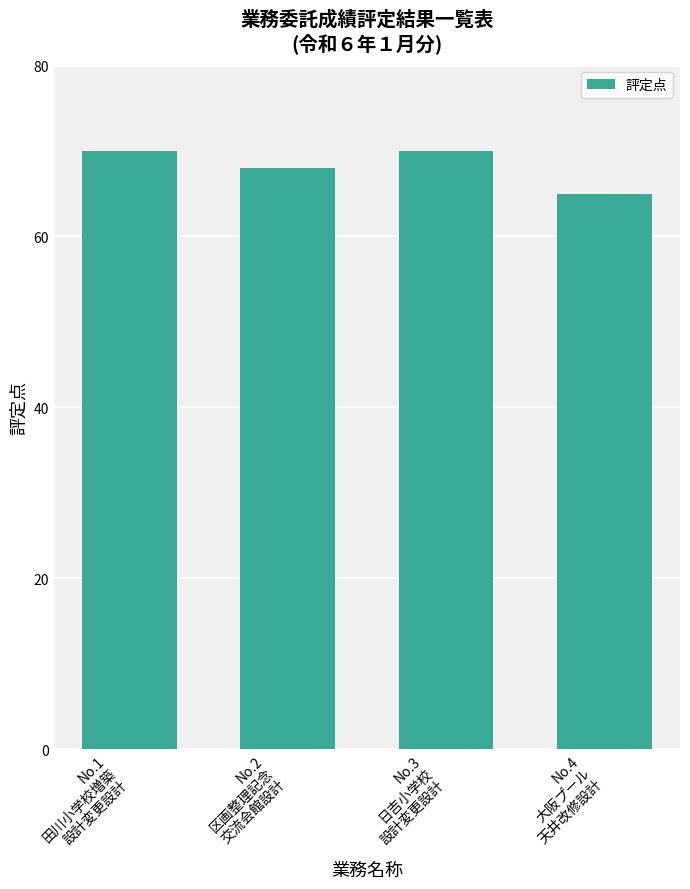

What is the label of the 4th bar from the left?

No.4
大阪プール
天井改修設計